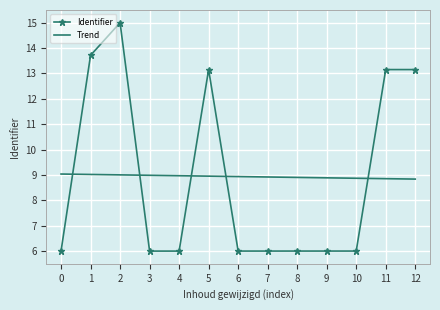

What is the smallest value displayed?

6.0